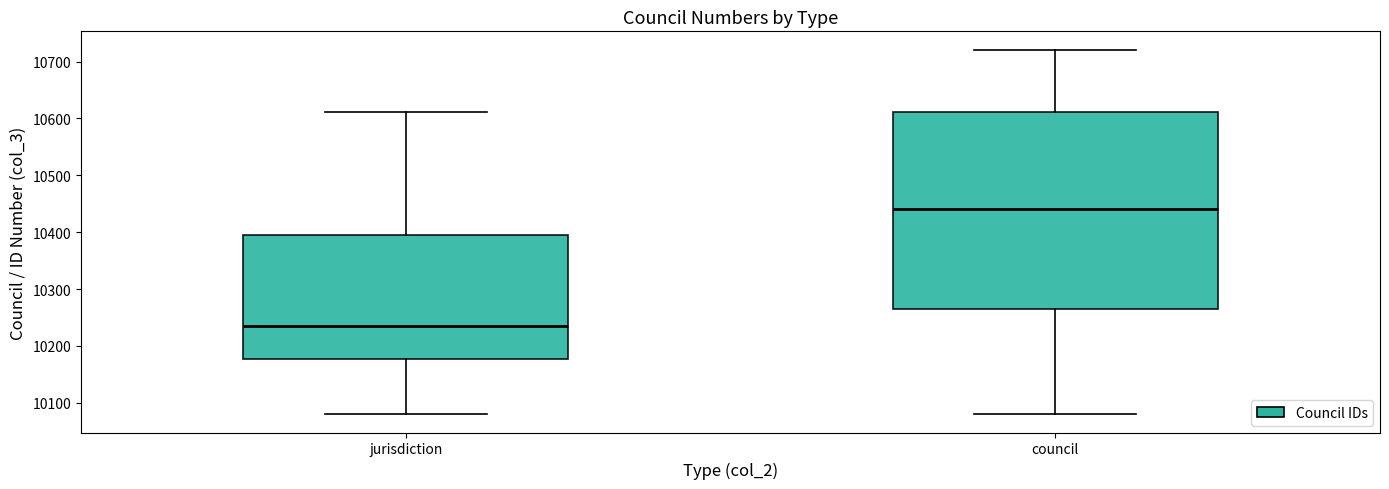

Where is the upper edge of the box for jurisdiction on the y-axis? The values are not printed on the chart, so give them approximately, as read against the axis.

10390